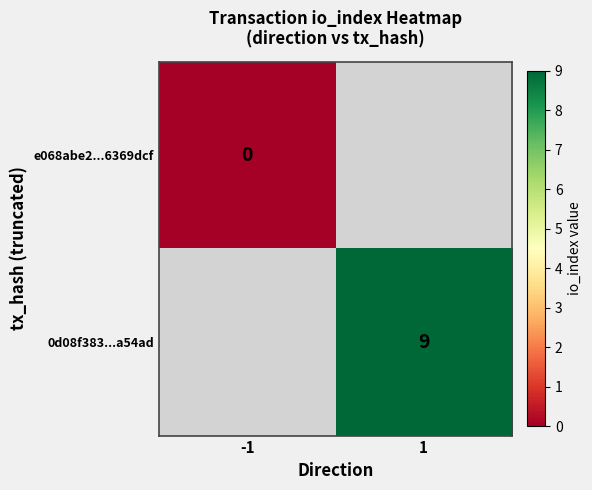

The value of 0d08f383...a54ad at 1 is 3. True or false?

False